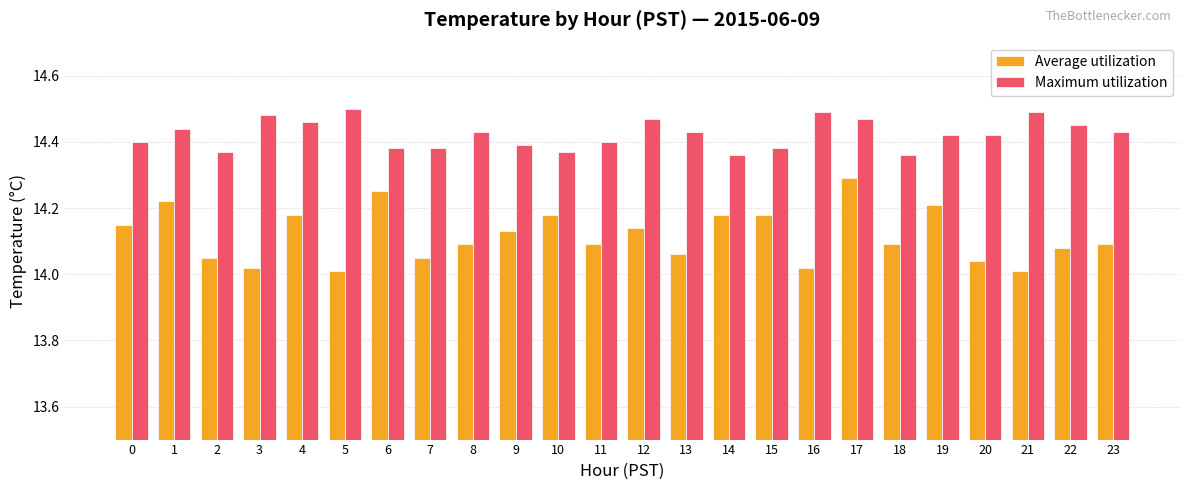

Which series has the widest spread of values?

Average utilization